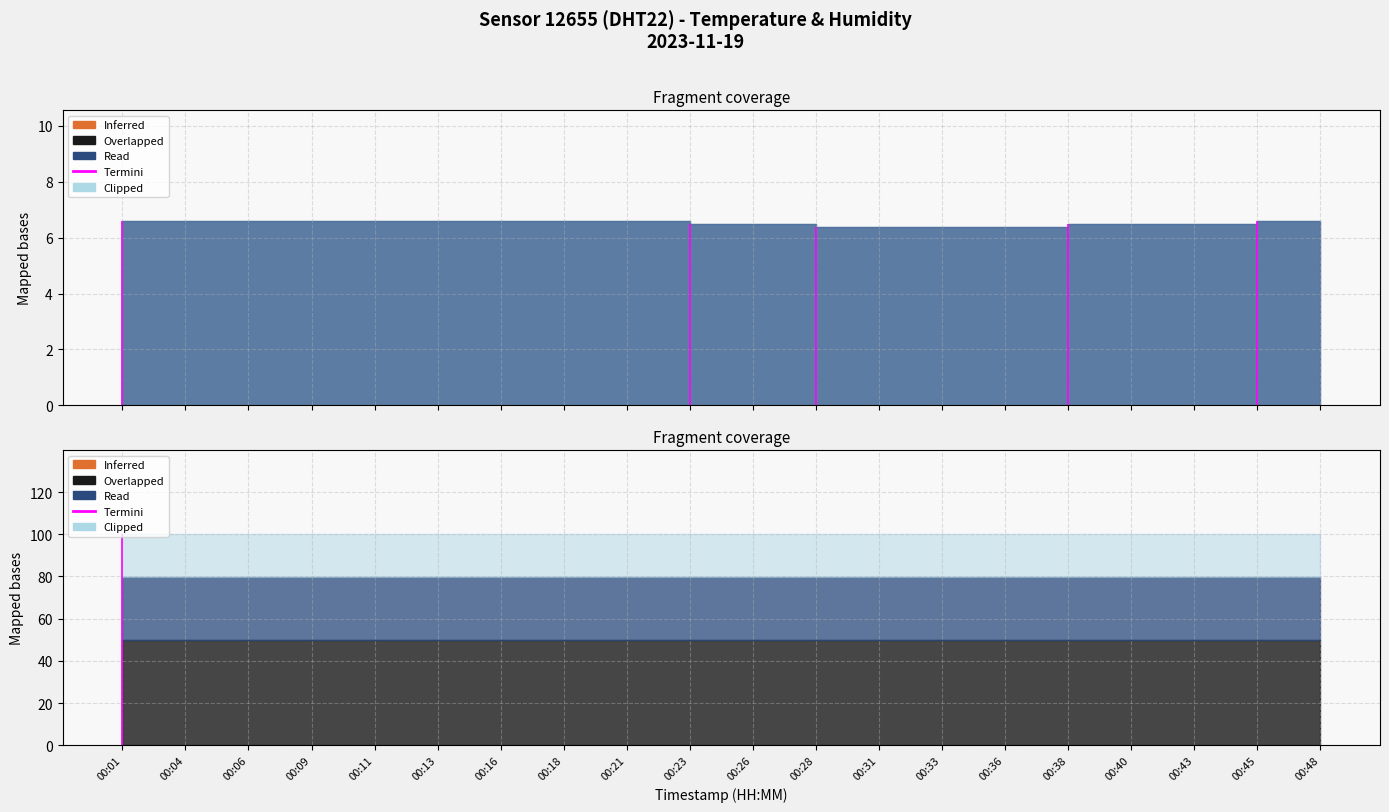

True or false: humidity and temperature cross at least once.

False